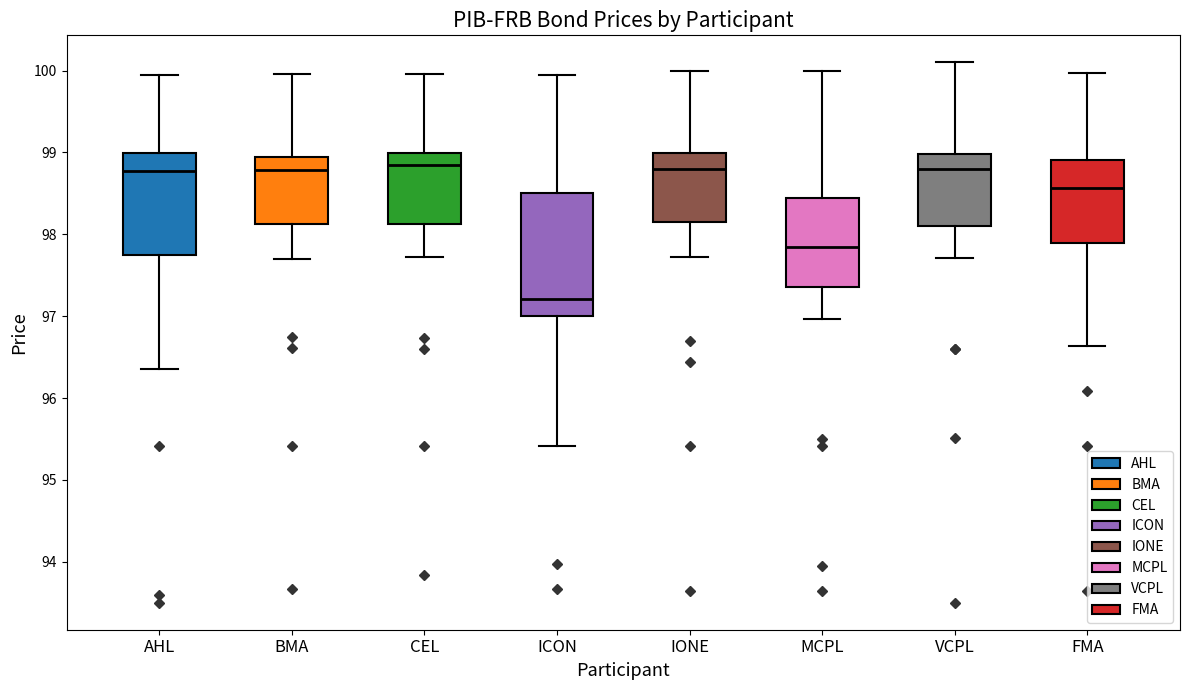

Reading left to right, transcribe this box plot: for each box, give where its median line is, the range the box spans, and where its two whiskers end, as read against the y-axis. The values are not printed on the chart, so give them approximately, as read against the axis.

AHL: median 98.8, box 97.8 to 99.0, whiskers 96.4 to 100.0
BMA: median 98.8, box 98.1 to 98.9, whiskers 97.7 to 100.0
CEL: median 98.8, box 98.1 to 99.0, whiskers 97.7 to 100.0
ICON: median 97.2, box 97.0 to 98.5, whiskers 95.4 to 99.9
IONE: median 98.8, box 98.2 to 99.0, whiskers 97.7 to 100.0
MCPL: median 97.9, box 97.4 to 98.4, whiskers 97.0 to 100.0
VCPL: median 98.8, box 98.1 to 99.0, whiskers 97.7 to 100.1
FMA: median 98.6, box 97.9 to 98.9, whiskers 96.6 to 100.0